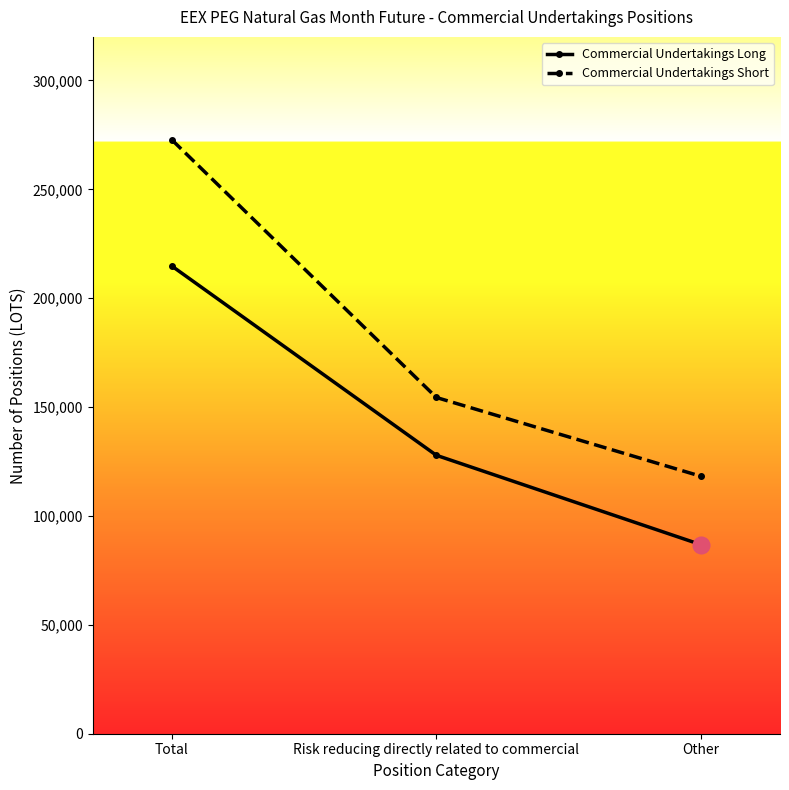

Which category has the highest value across all series?

Total